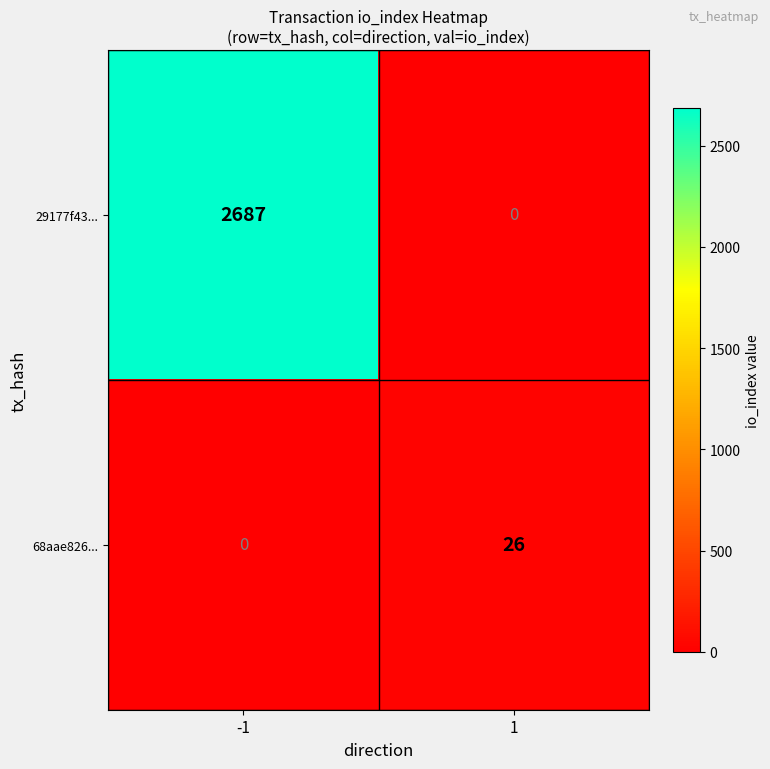

Rank the series at 1 from highest to lowest value.

68aae826..., 29177f43...